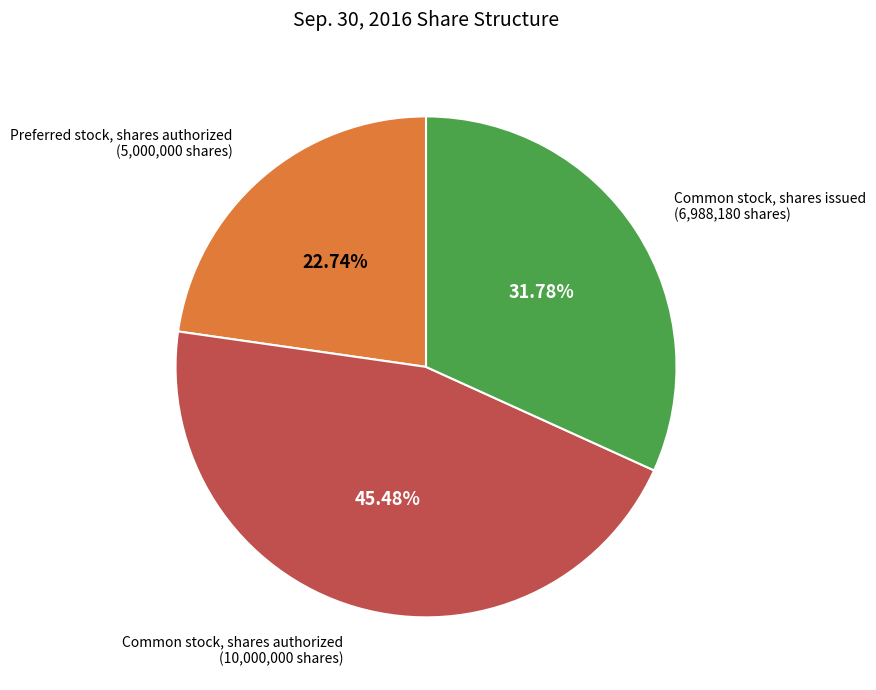

Which category has the biggest portion of the pie?

Common stock, shares authorized